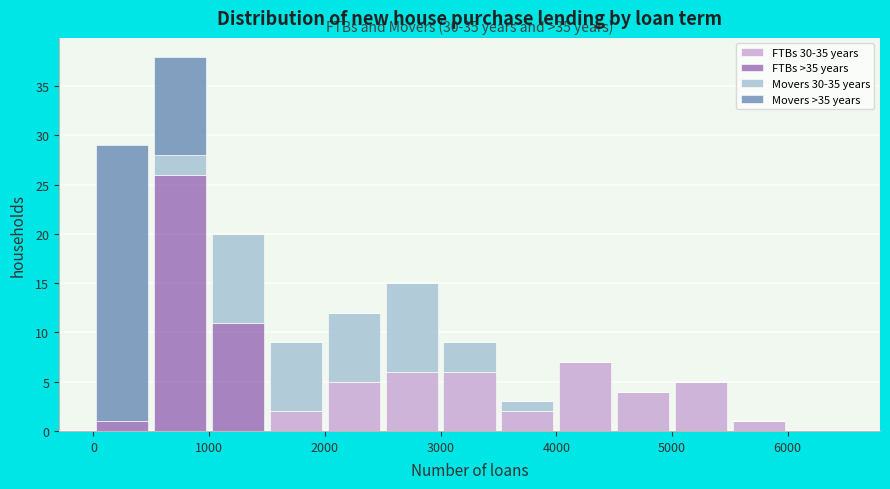

Which range on the x-axis has the tallest stacked bar (by total height)?

500 to 1000